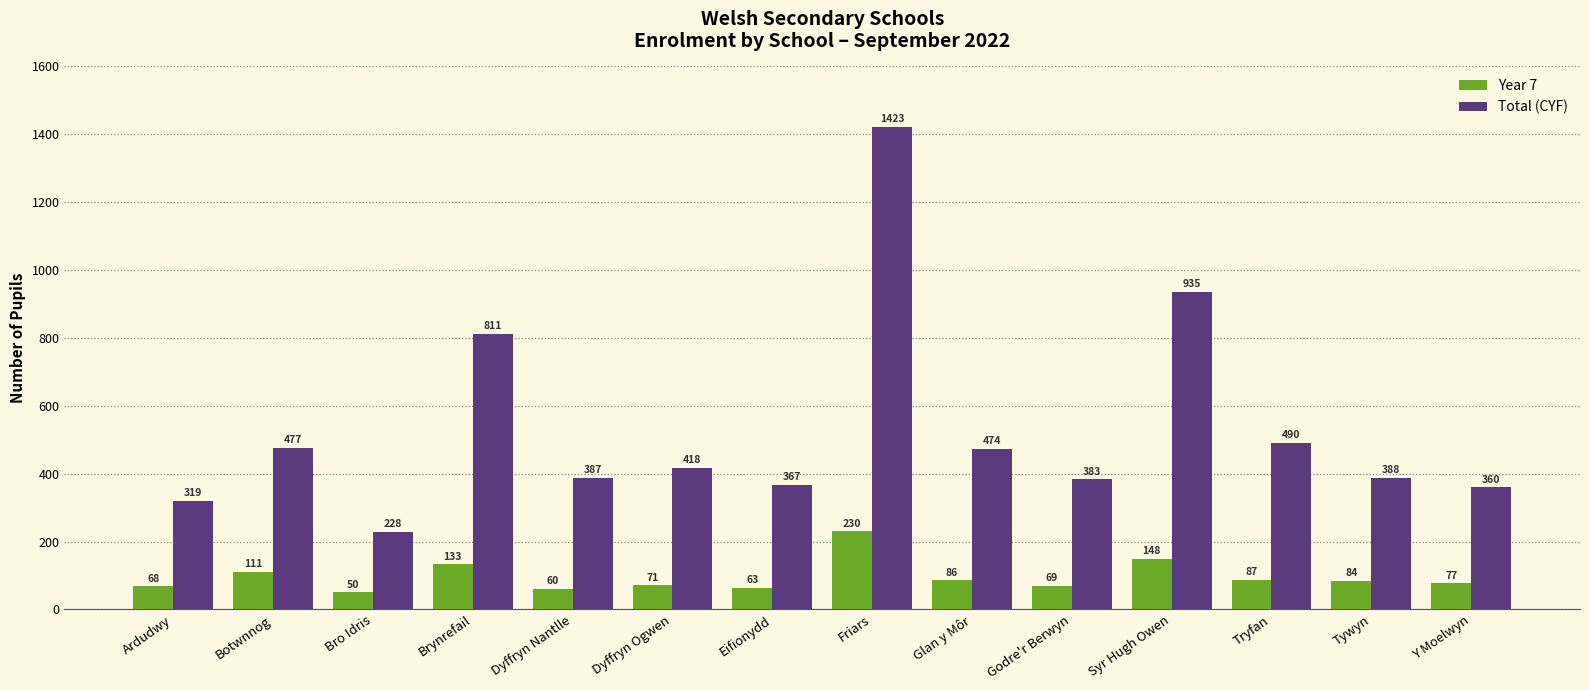

True or false: Total (CYF) has a value of 814 at Glan y Môr.

False